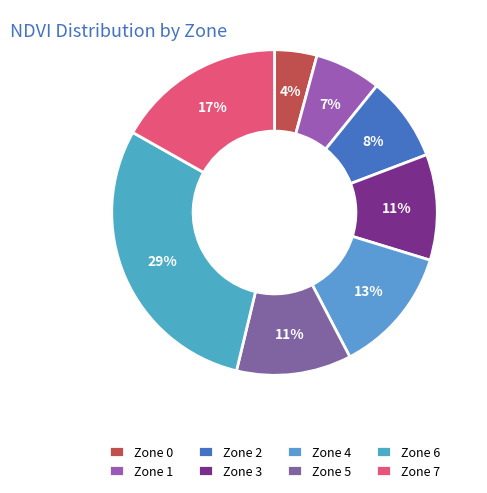

Count the number of slices in the pie.

8